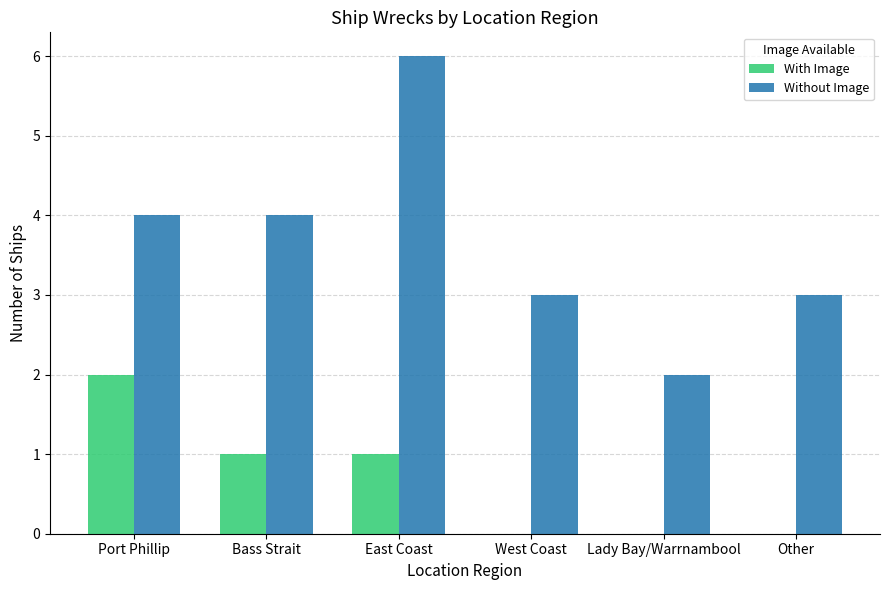

How many series are shown in this chart?

2